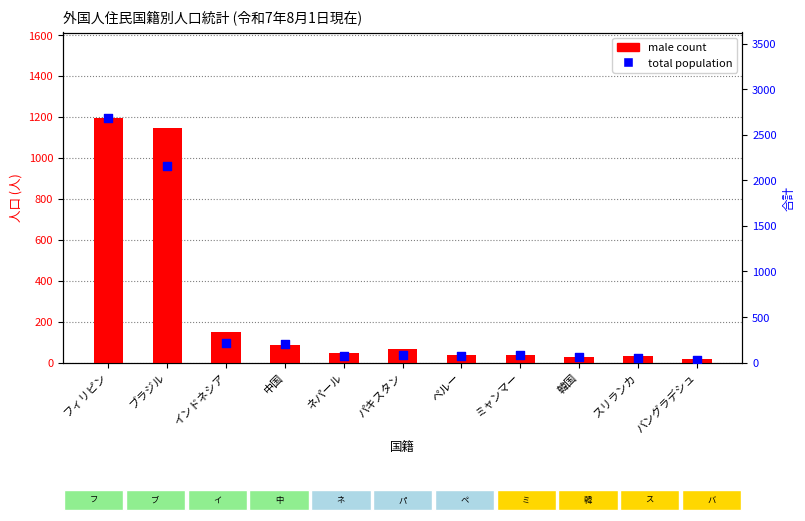

Which series has the largest total across all categories?

total